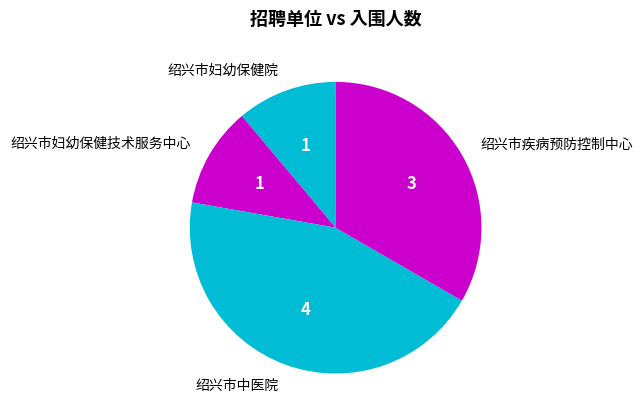

What is the largest slice in the pie chart?

绍兴市中医院